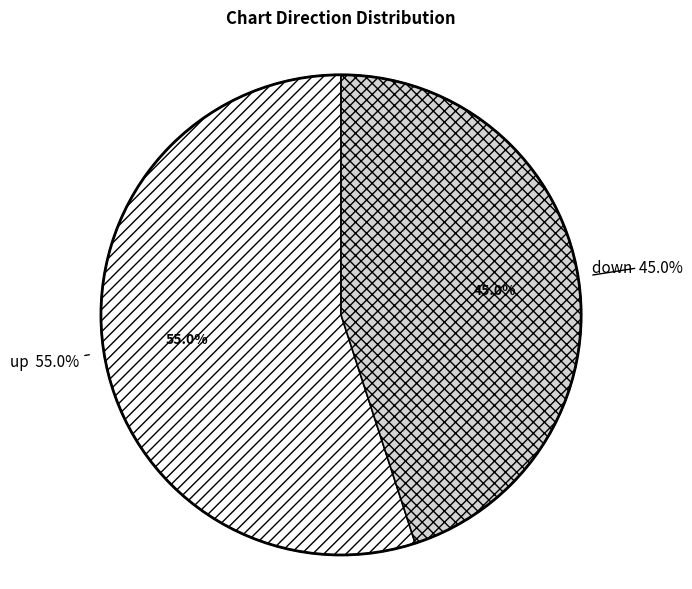

How many segments does this pie chart have?

2